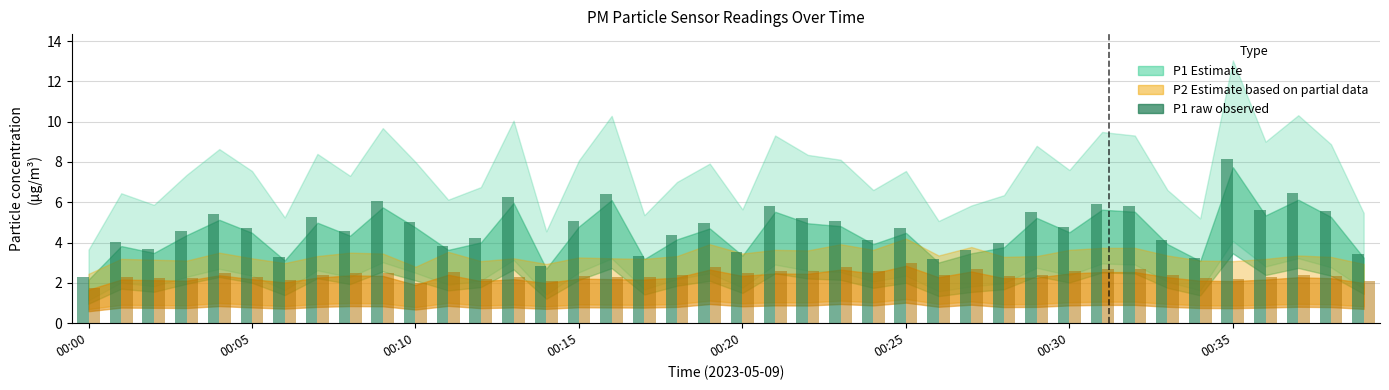

What is the minimum value shown in the chart?

1.8